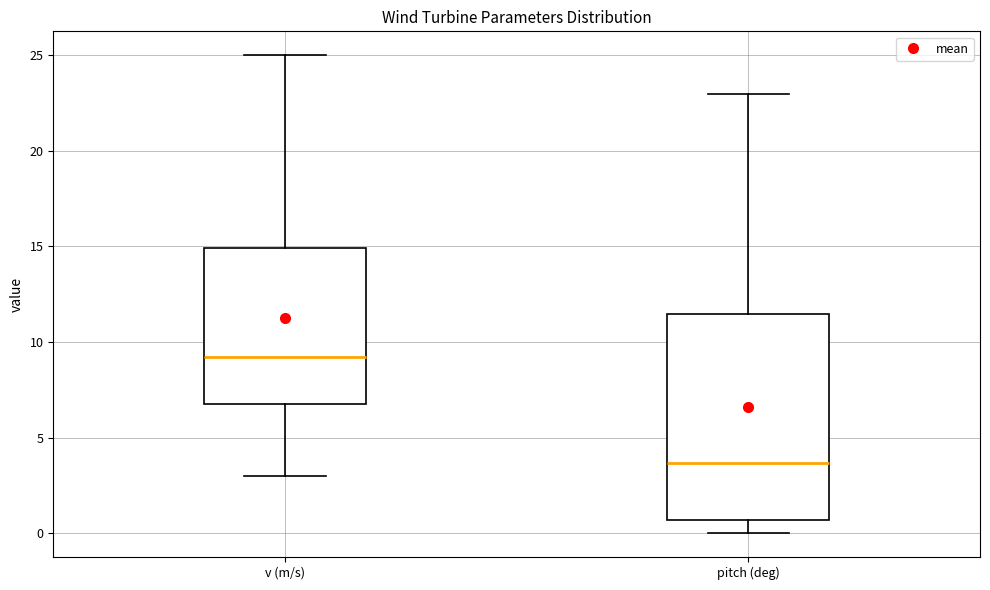

Which box has the lowest median line?

pitch (deg)